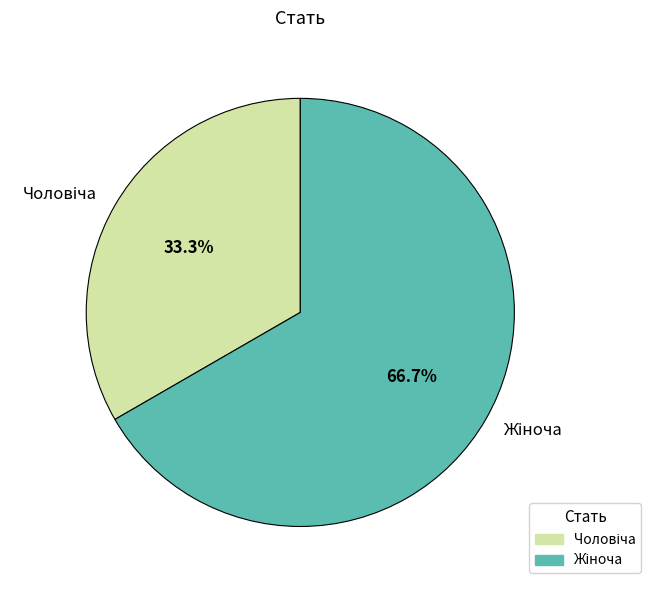

To the nearest percent, what is the average slice percentage?

50%